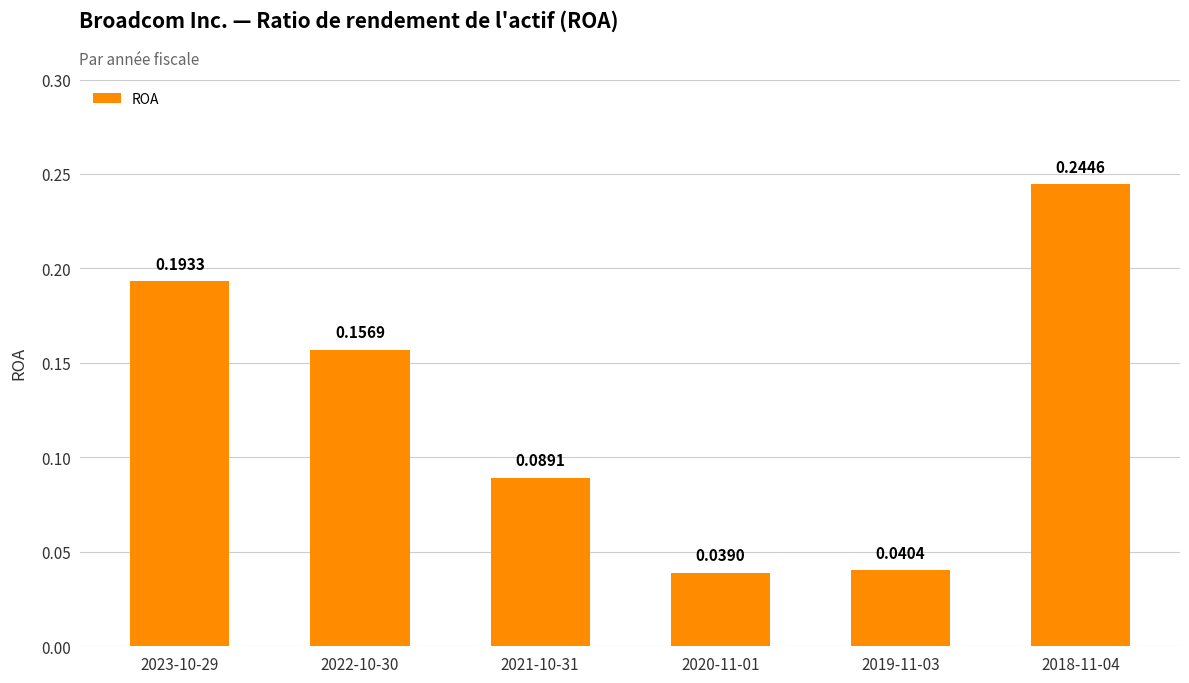

List the labels in order of value, largest first.

2018-11-04, 2023-10-29, 2022-10-30, 2021-10-31, 2019-11-03, 2020-11-01